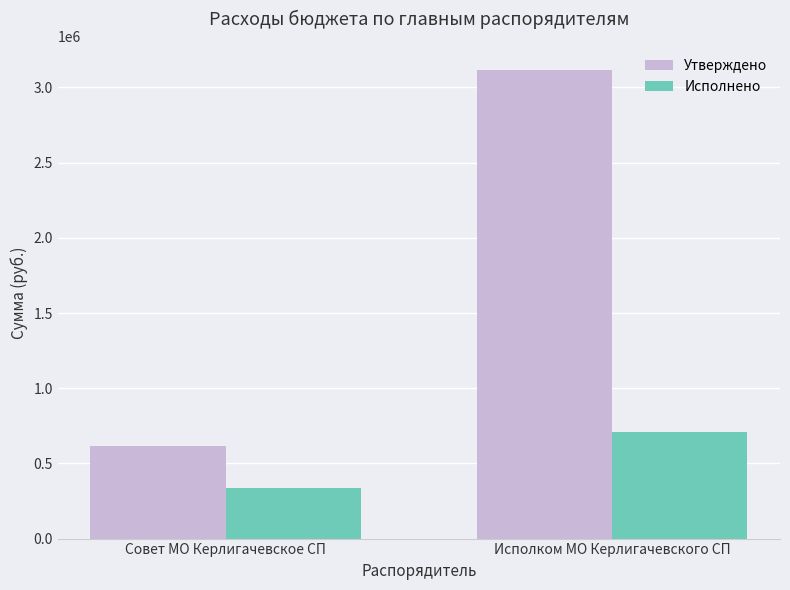

What is the minimum value for Утверждено?

615646.8